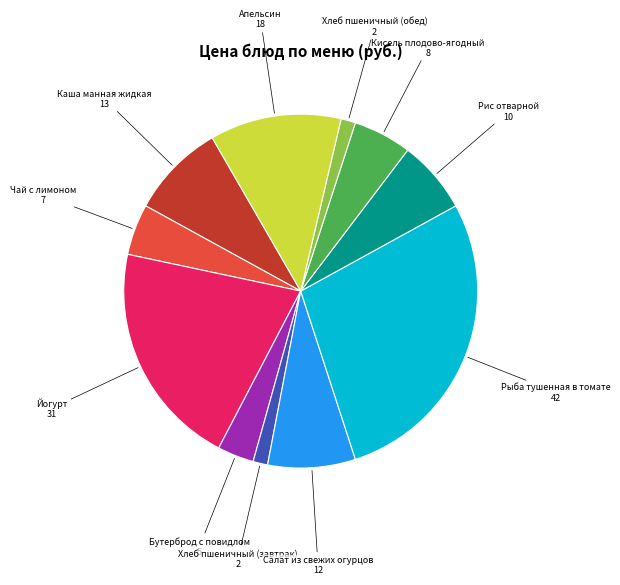

Does any single category account for the majority?

No